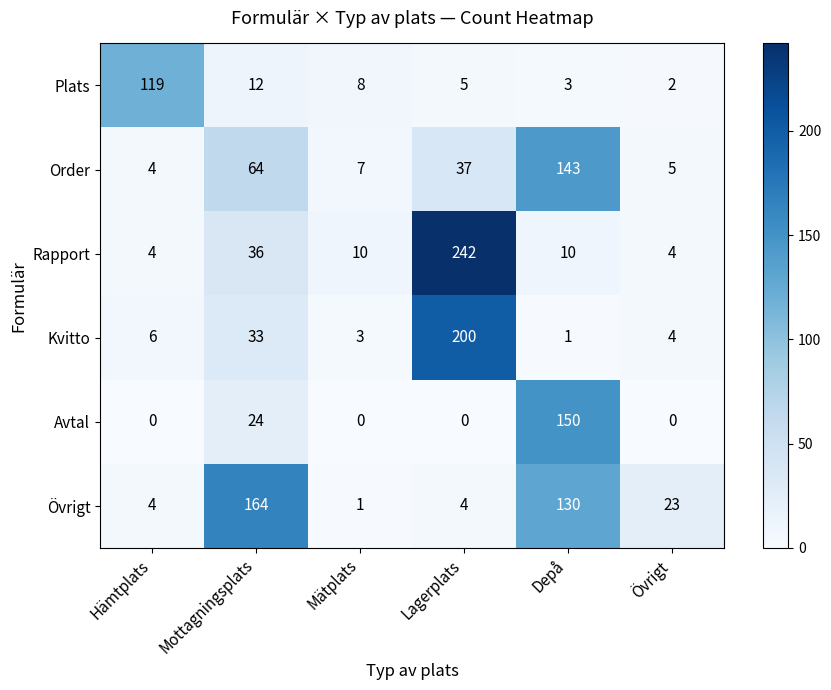

What is the sum of all Kvitto values?

247